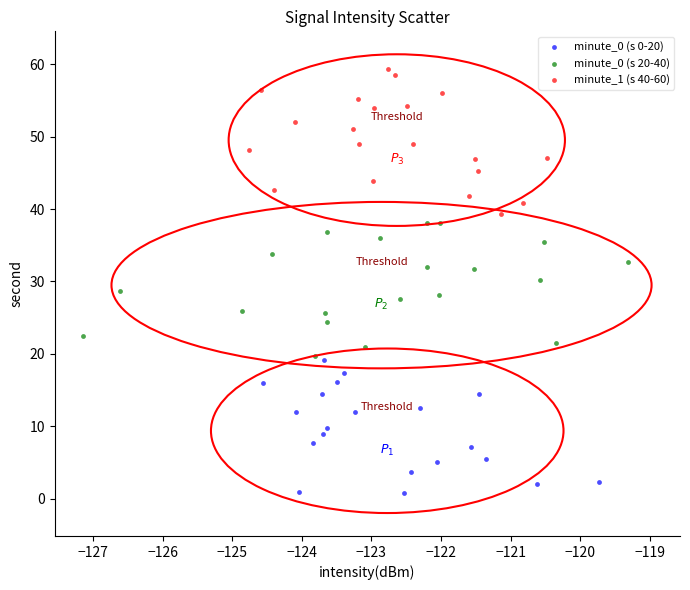

Which series reaches the maximum Y coordinate?

minute_1 (s 40-60)